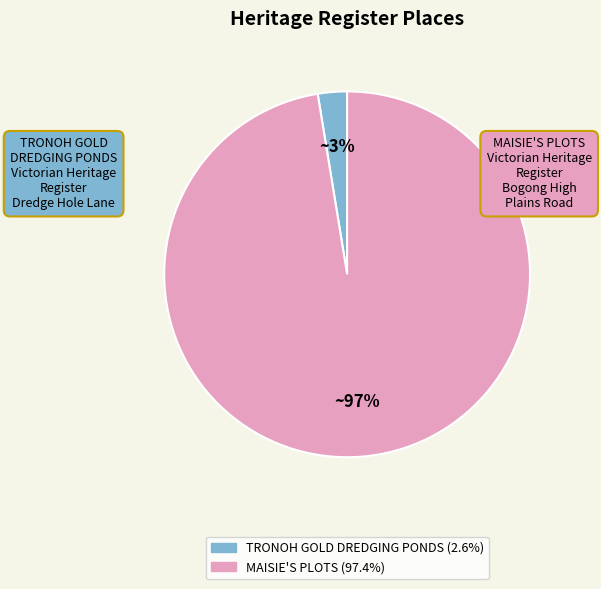

Is the sum of TRONOH GOLD DREDGING PONDS and MAISIE'S PLOTS greater than half?

Yes